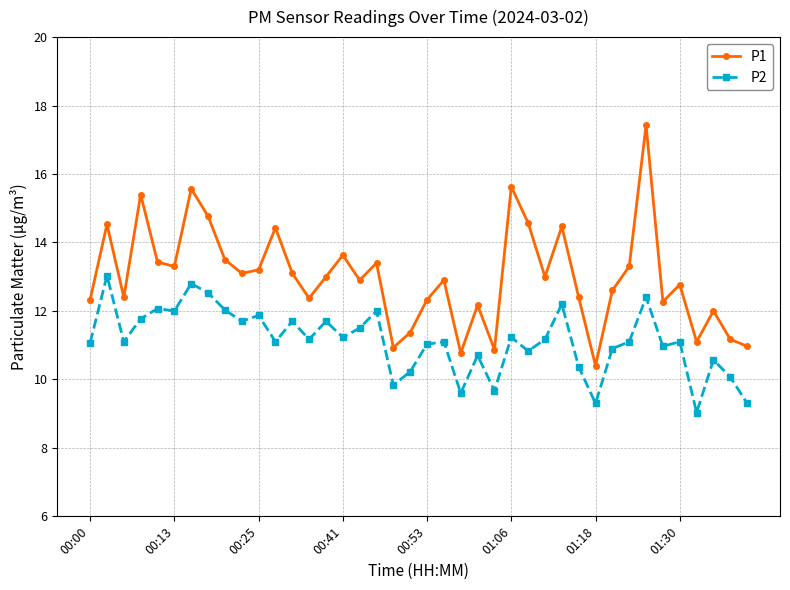

What is the value of the P2 point at the 32nd from the left?

10.9